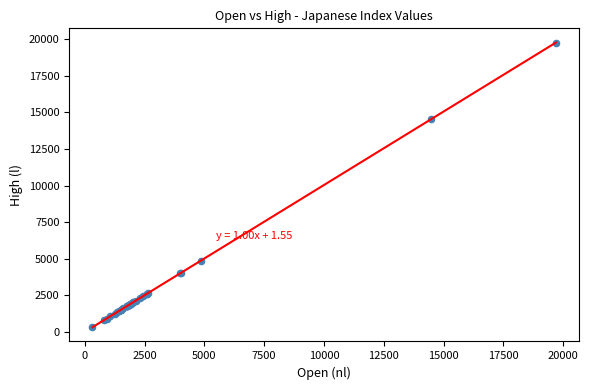

What Y value in the scatter plot is closest to 10038?

14533.2